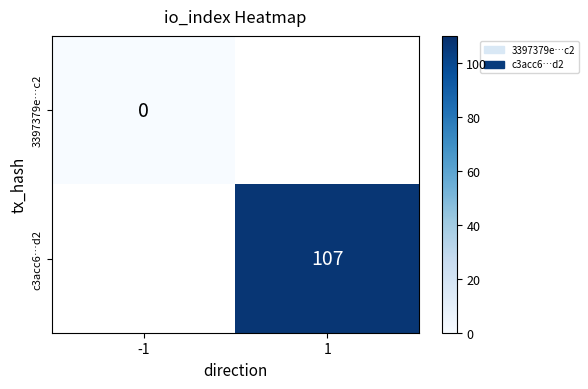

Is the value of c3acc6…d2 at 1 greater than the value of 3397379e…c2 at -1?

Yes